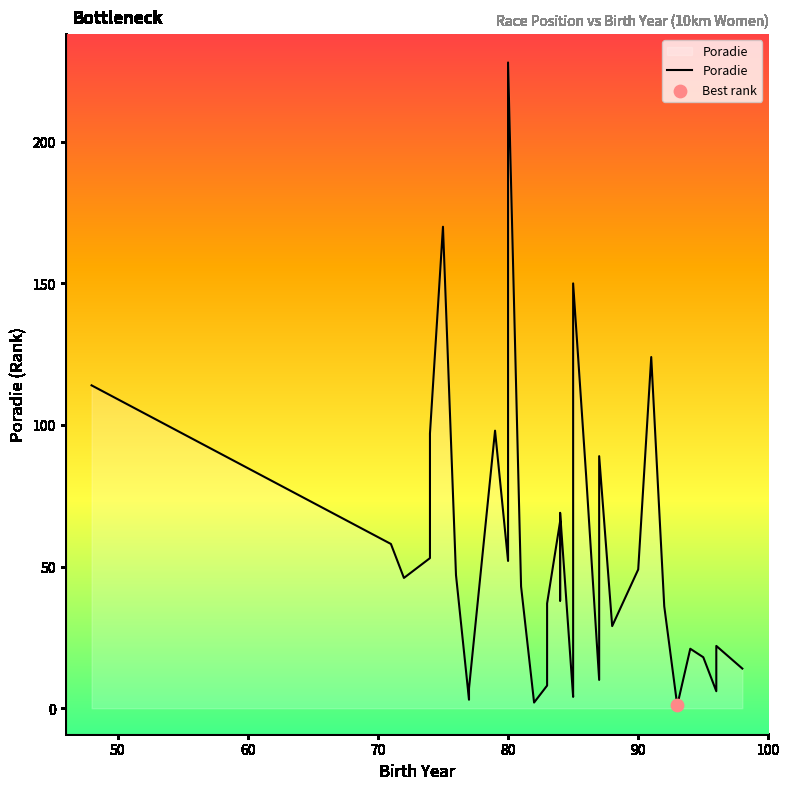

Between 80 and 84, which is larger?

84